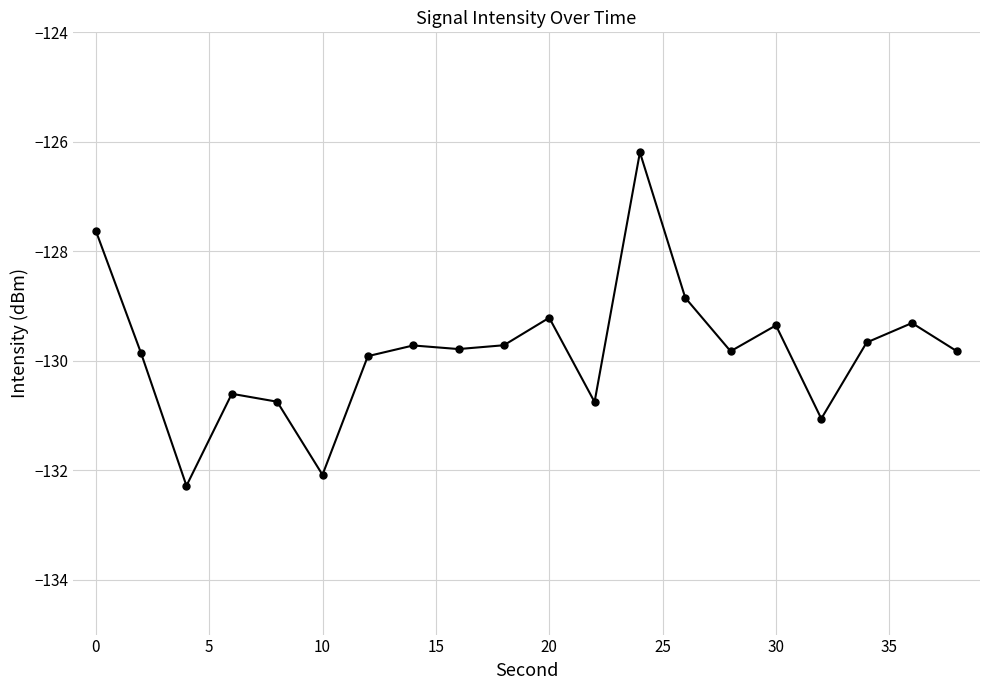

What is the average value?

-129.8